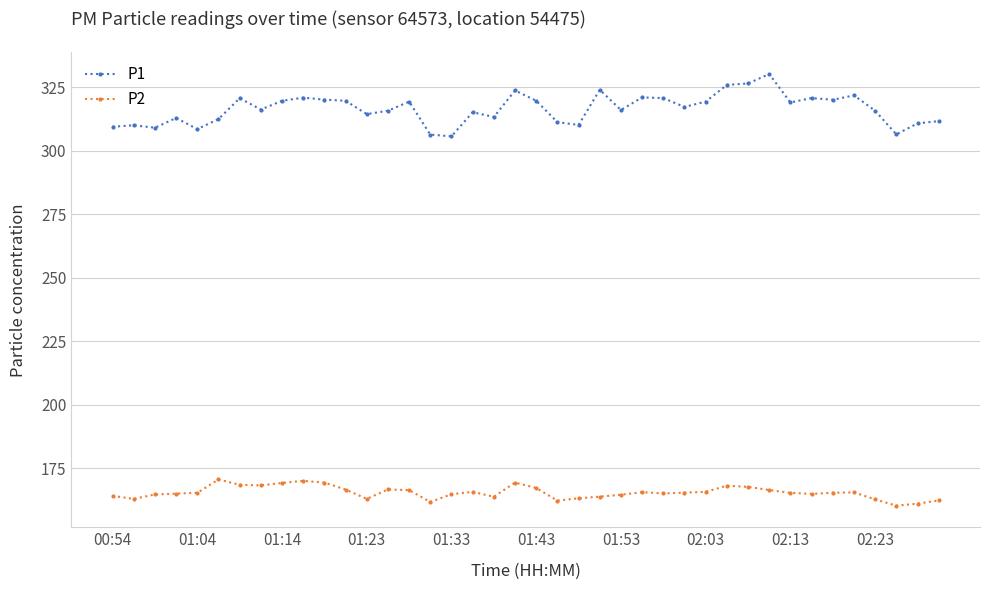

What is the value of the P2 point at the 15th from the left?

166.4